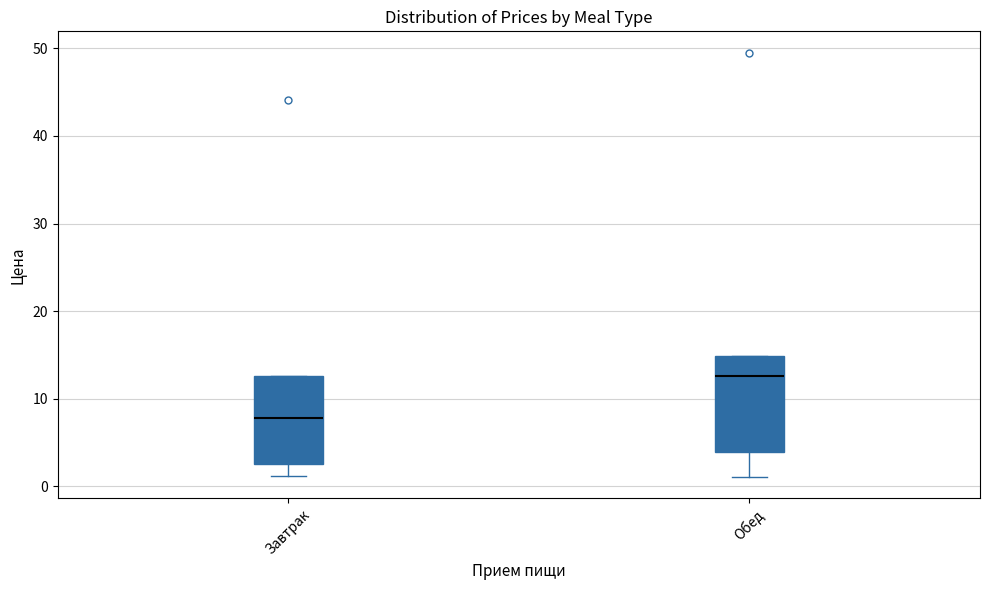

Where is the lower edge of the box for Обед on the y-axis? The values are not printed on the chart, so give them approximately, as read against the axis.

4